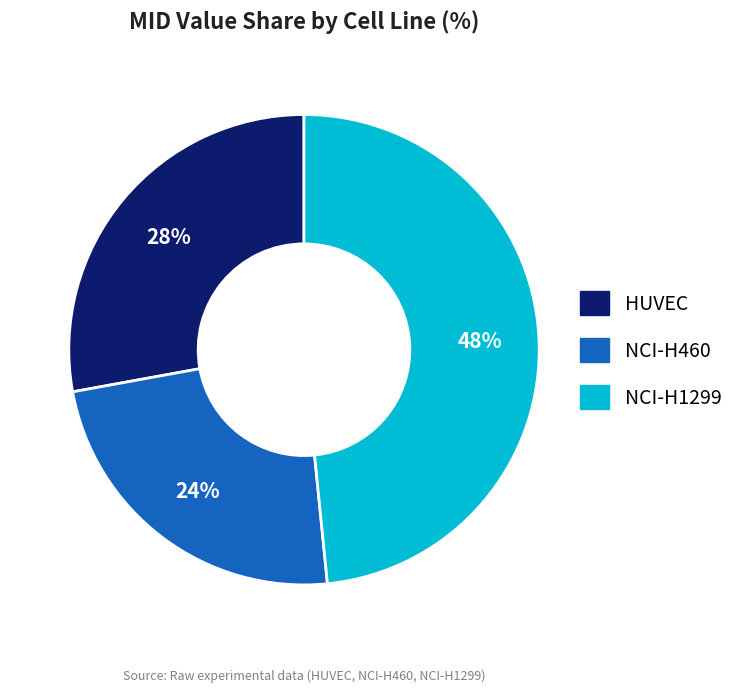

How many segments does this pie chart have?

3